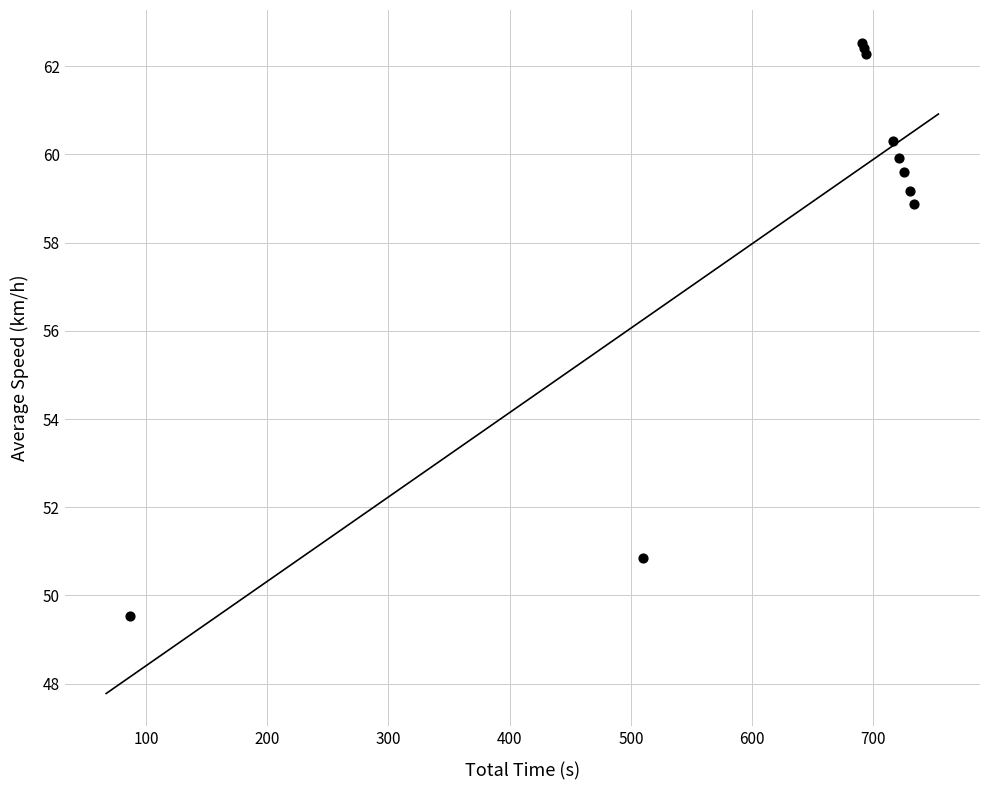

What Y value in the scatter plot is closest to 56?

58.9